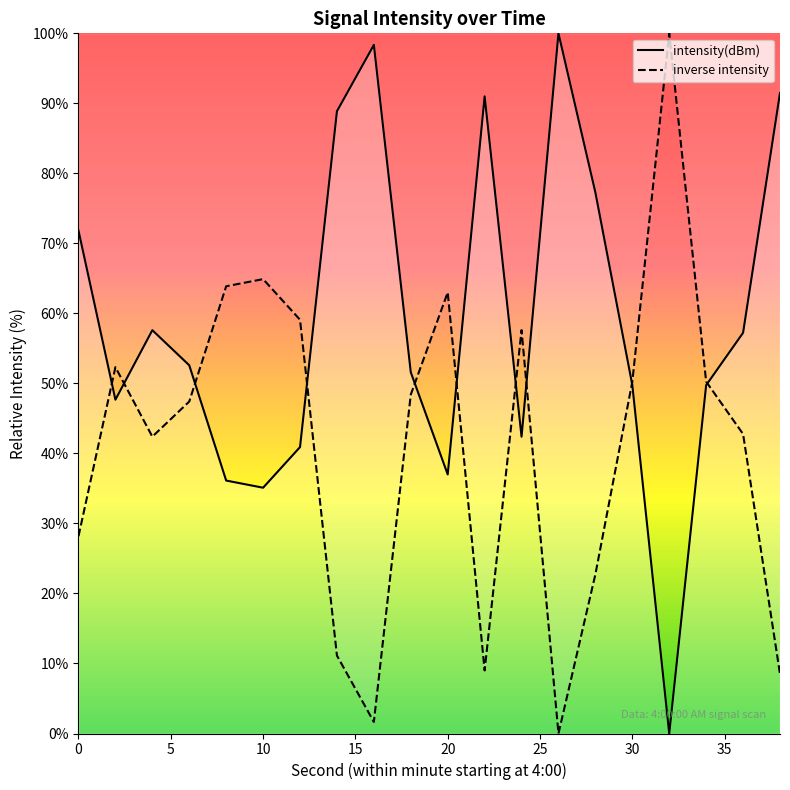

Approximately how many times larger is the value at 0 compared to 4?

1.2